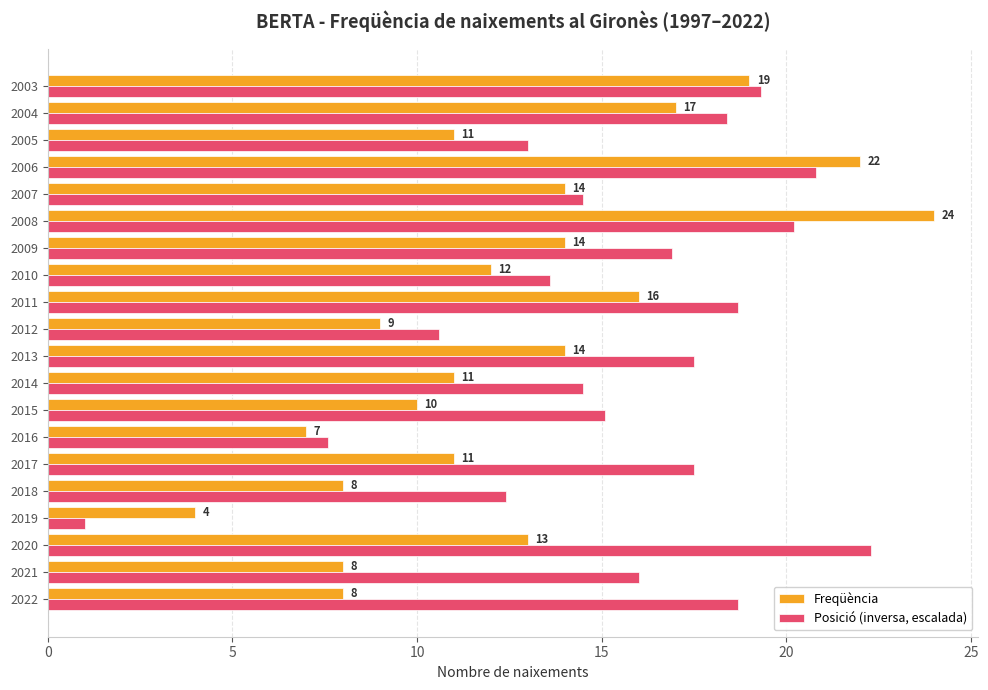

Read the Freqüència value at 2003.

19.0